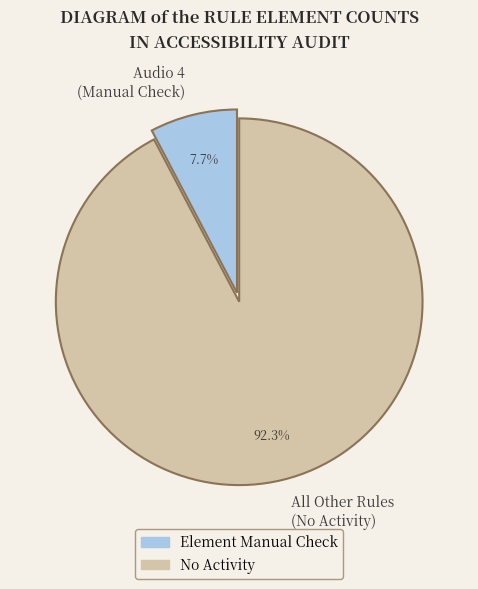

Combined, do Audio 4 (Manual Check) and All Other Rules (No Activity) account for over 50%?

Yes